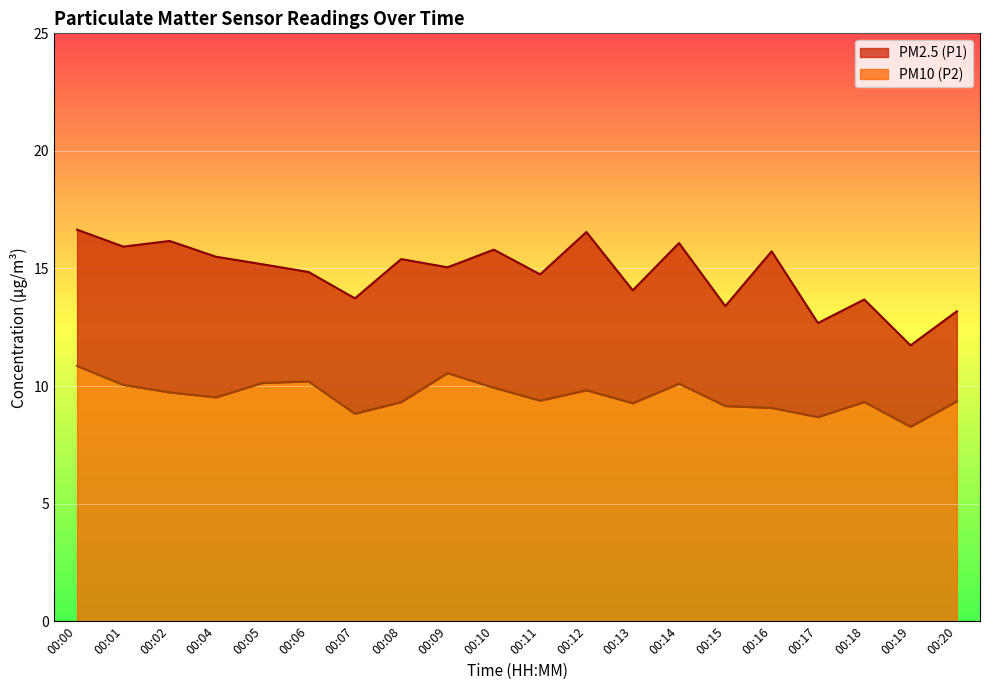

What are all the series names shown in the legend?

PM2.5 (P1), PM10 (P2)